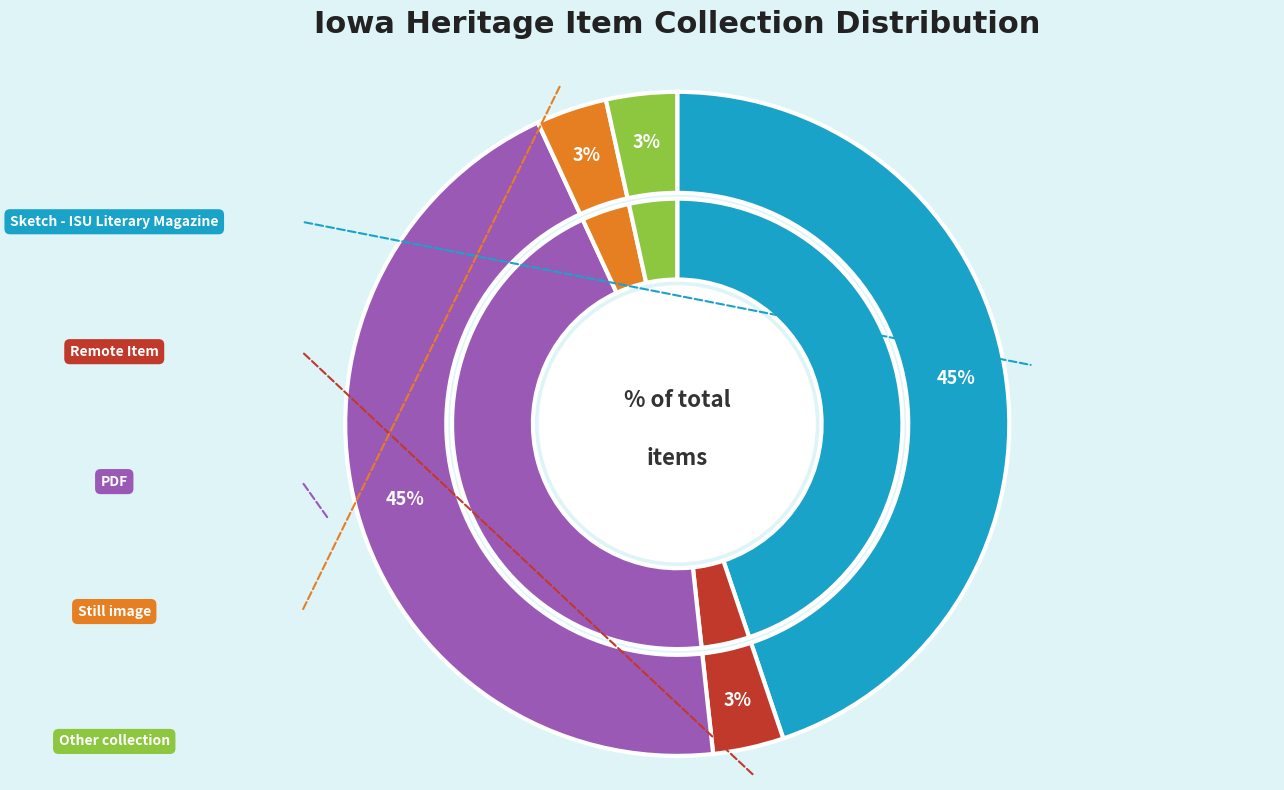

How many slices are in this pie chart?

9